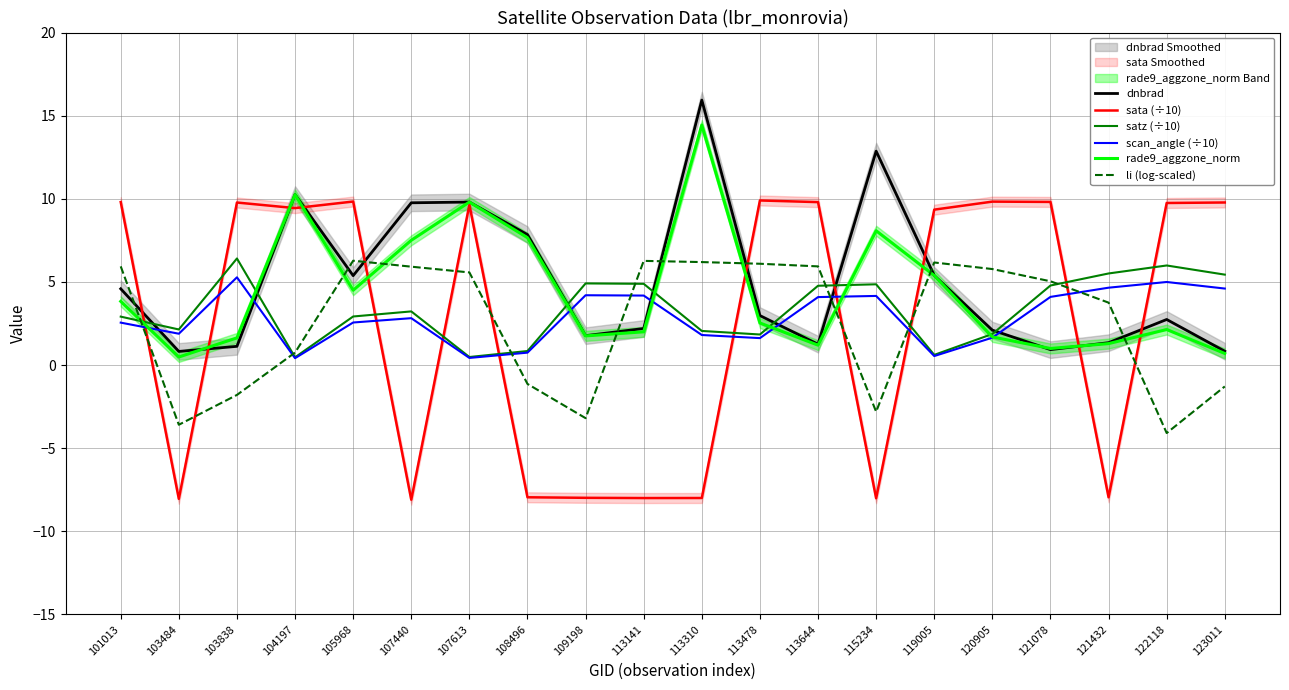

What is the spread (max minus min) of values at 113478?

8.3